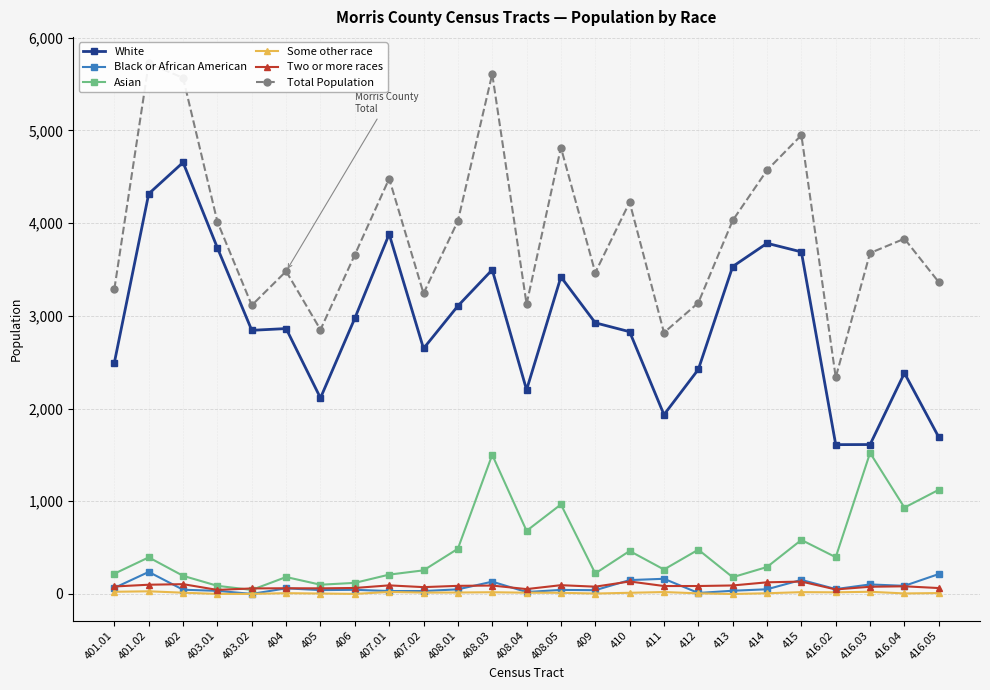

At which category does the chart reach its peak across all series?

401.02